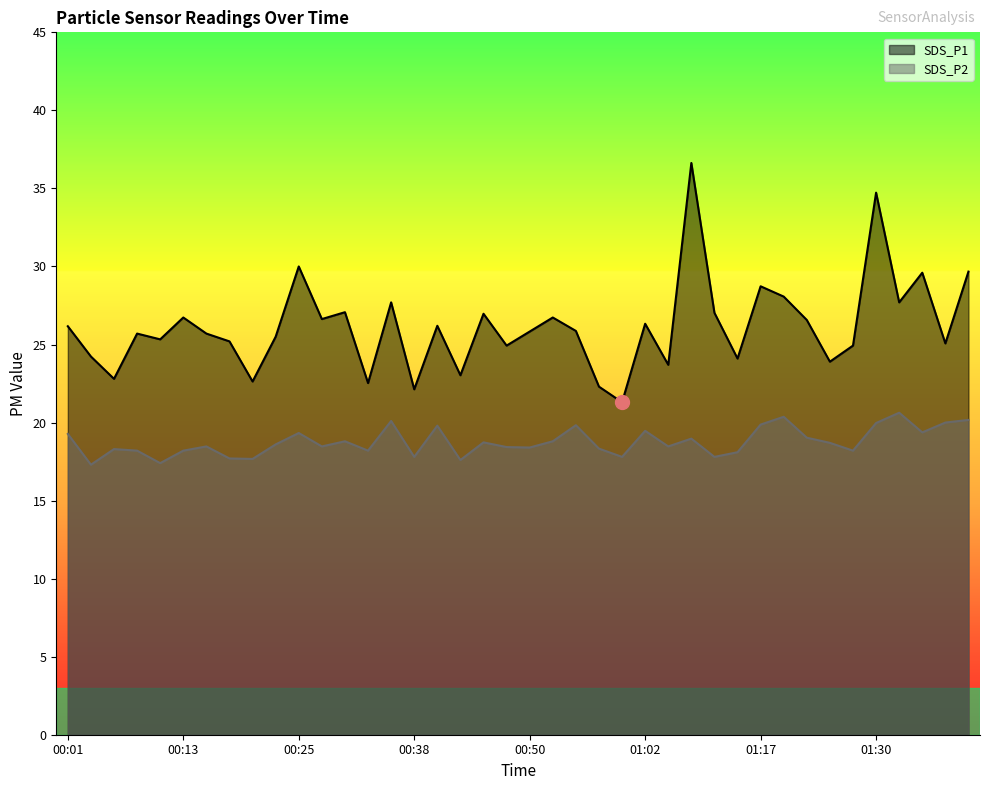

What is the sum of all SDS_P2 values?

750.6